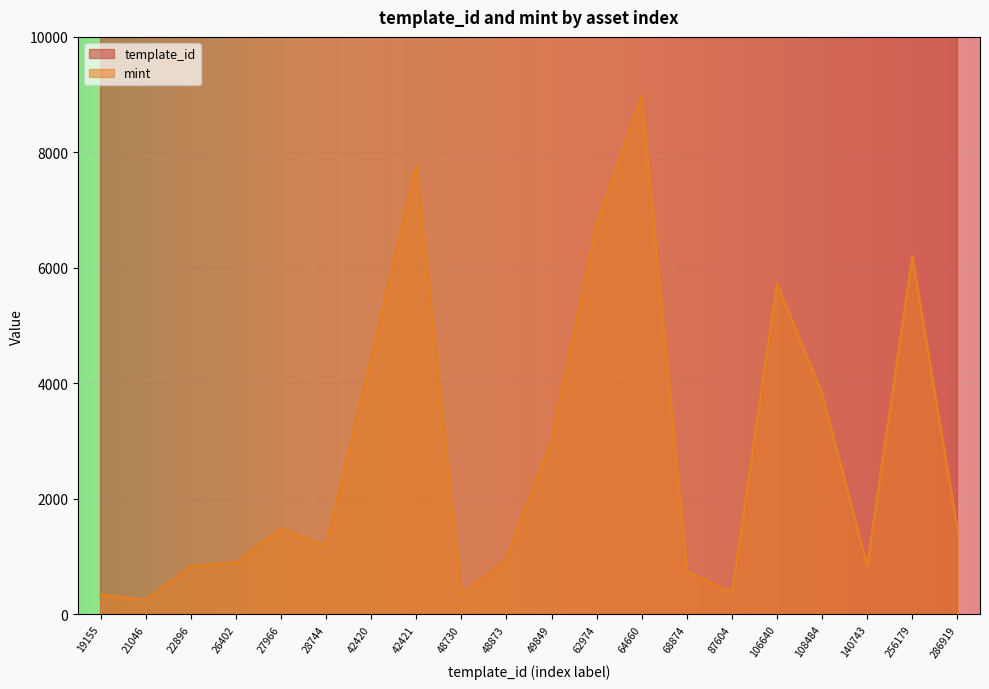

Reading left to right, transcribe all the data shown in this chart.

template_id: 19155	21046	22896	26402	27966	28744	42420	42421	48730	48873	49849	62974	64660	68874	87604	106640	108484	140743	256179	286919
mint: 342	247	830	901	1483	1191	4432	7781	330	961	3021	6756	8969	744	380	5726	3819	837	6198	1466